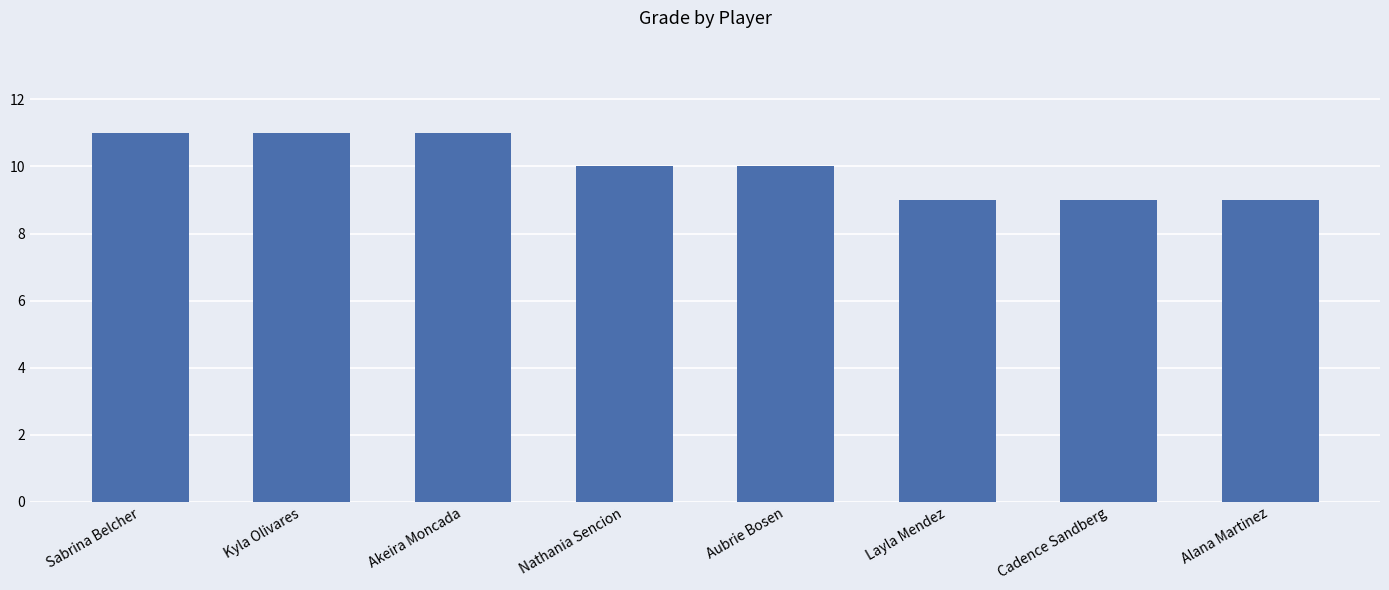

Count the number of categories in the chart.

8